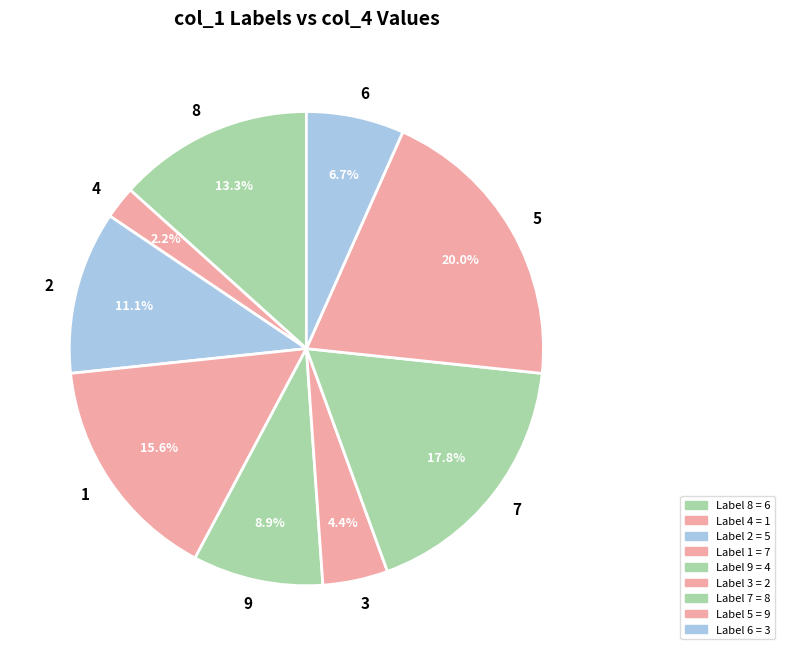

Is there a majority slice in this chart?

No